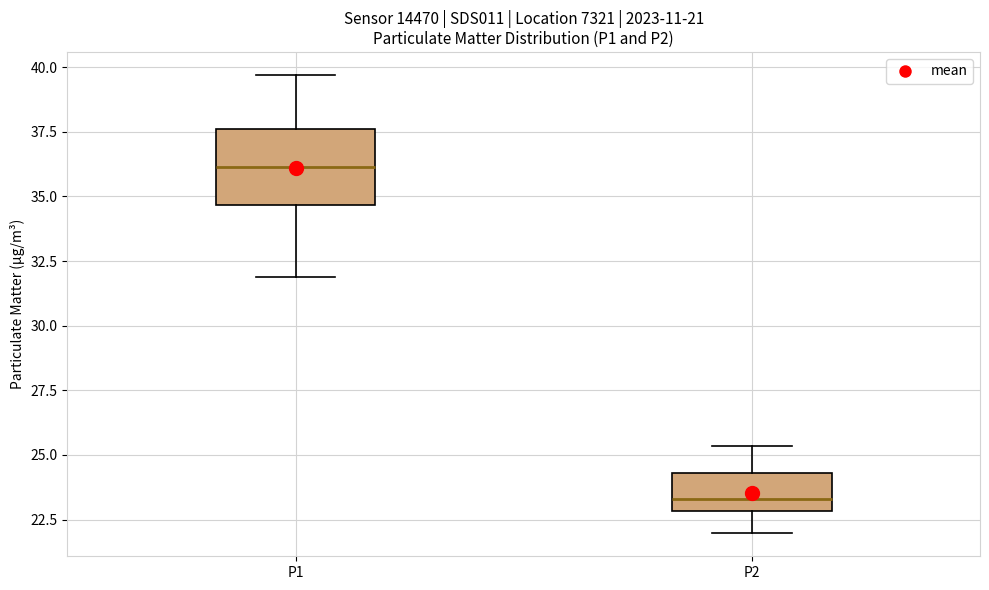

Comparing the boxes themselves (not the whiskers), which one is the tallest?

P1